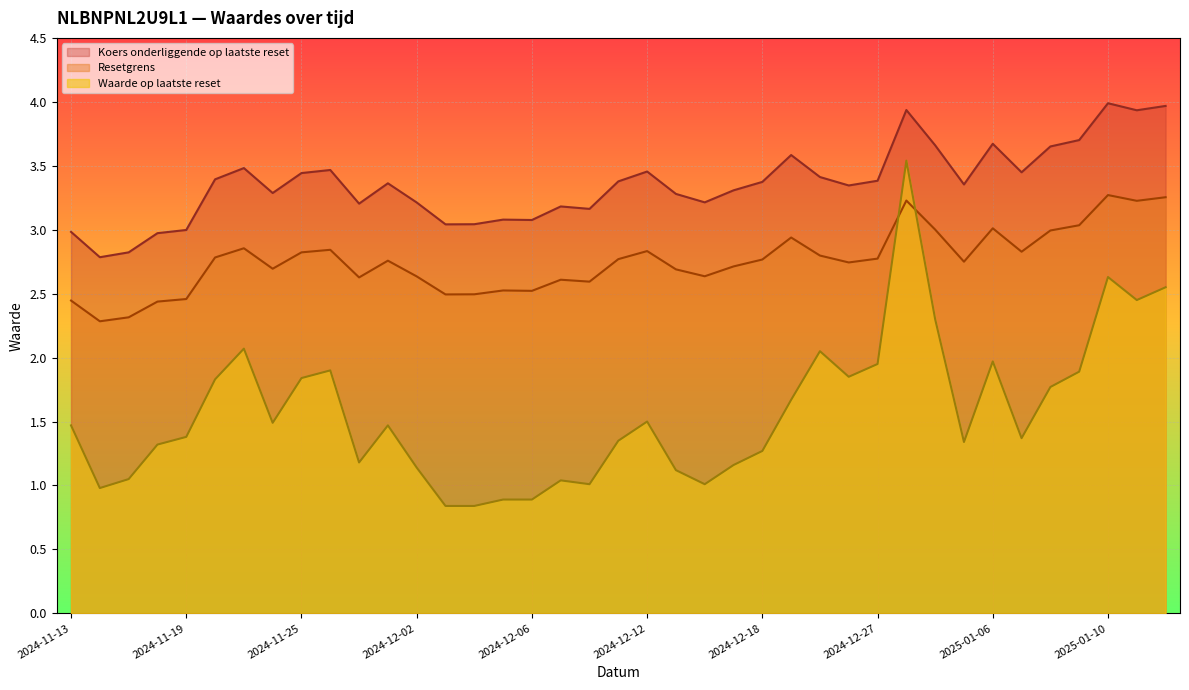

What is the label of the 32nd point from the right?

2024-11-22